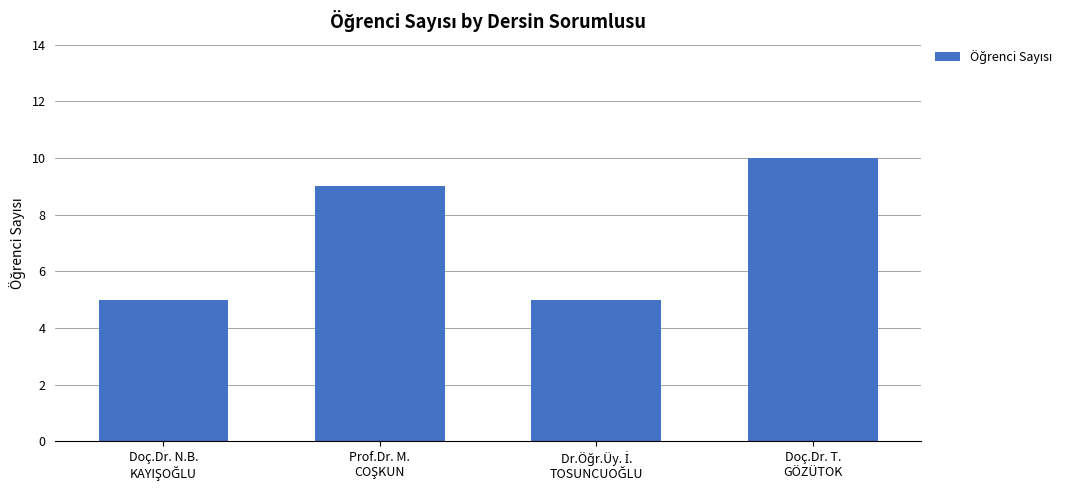

Reading right to left, transcribe all the data shown in this chart.

10	5	9	5